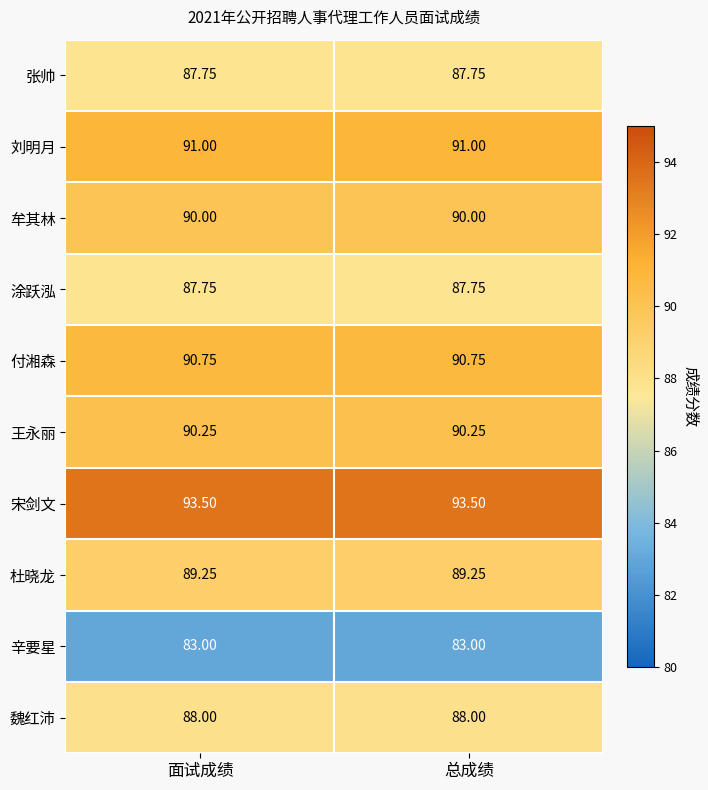

Is the value of 牟其林 at 总成绩 greater than the value of 魏红沛 at 总成绩?

Yes